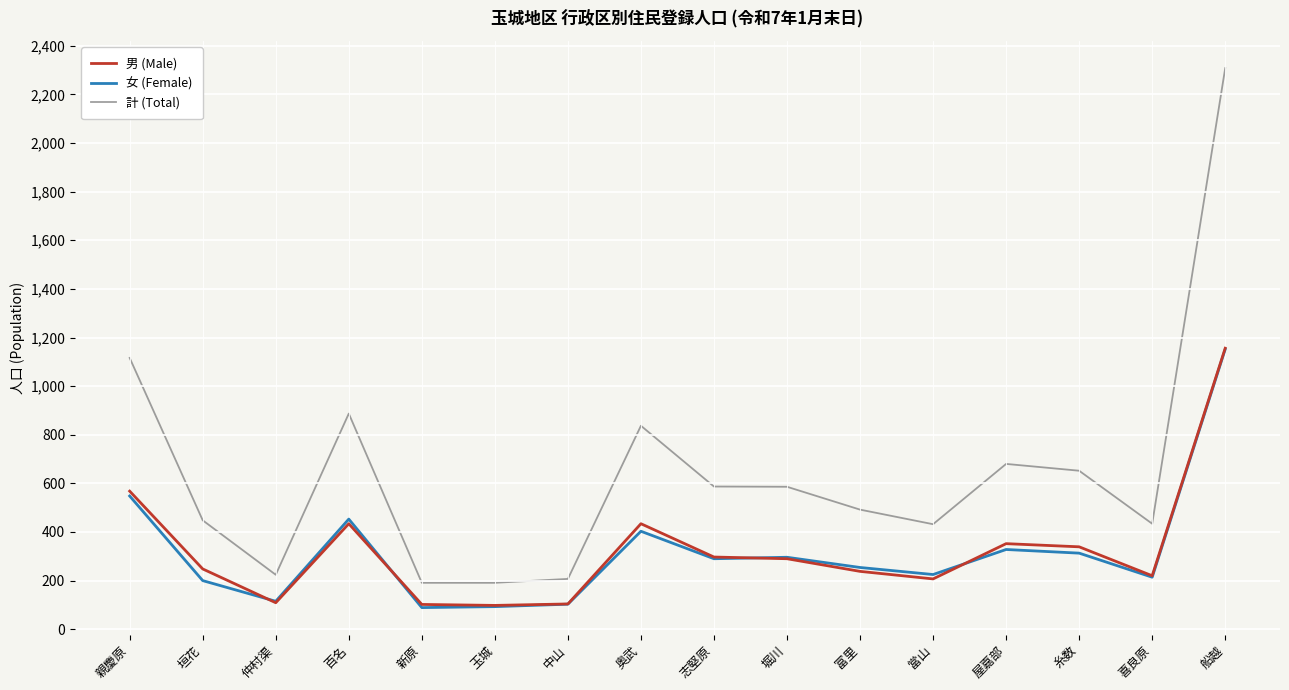

What is the minimum value shown in the chart?

89